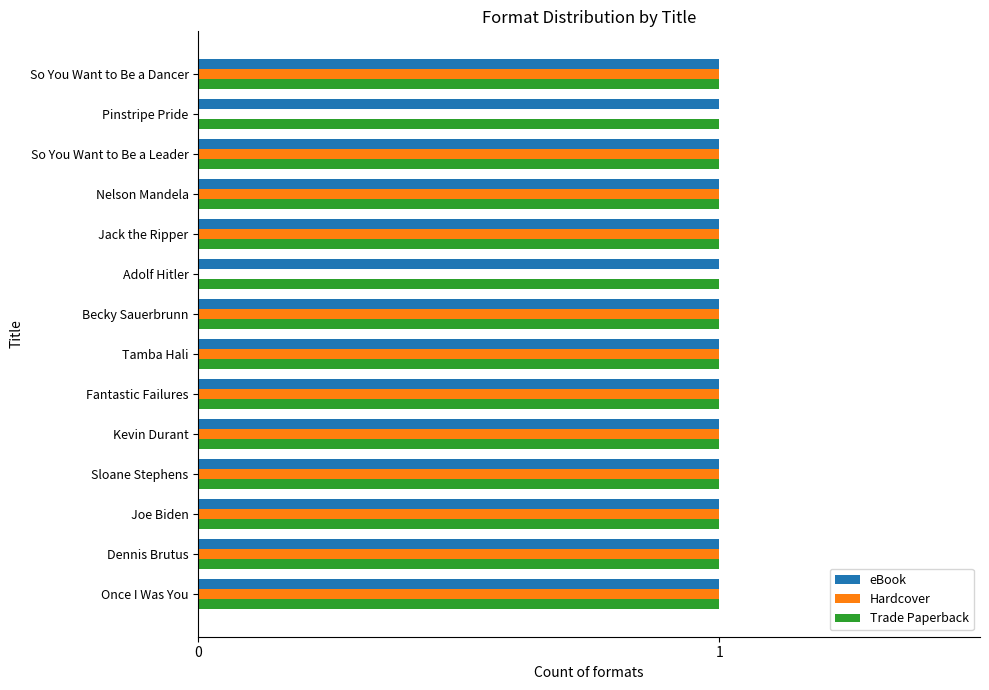

What is the greatest value displayed?

1